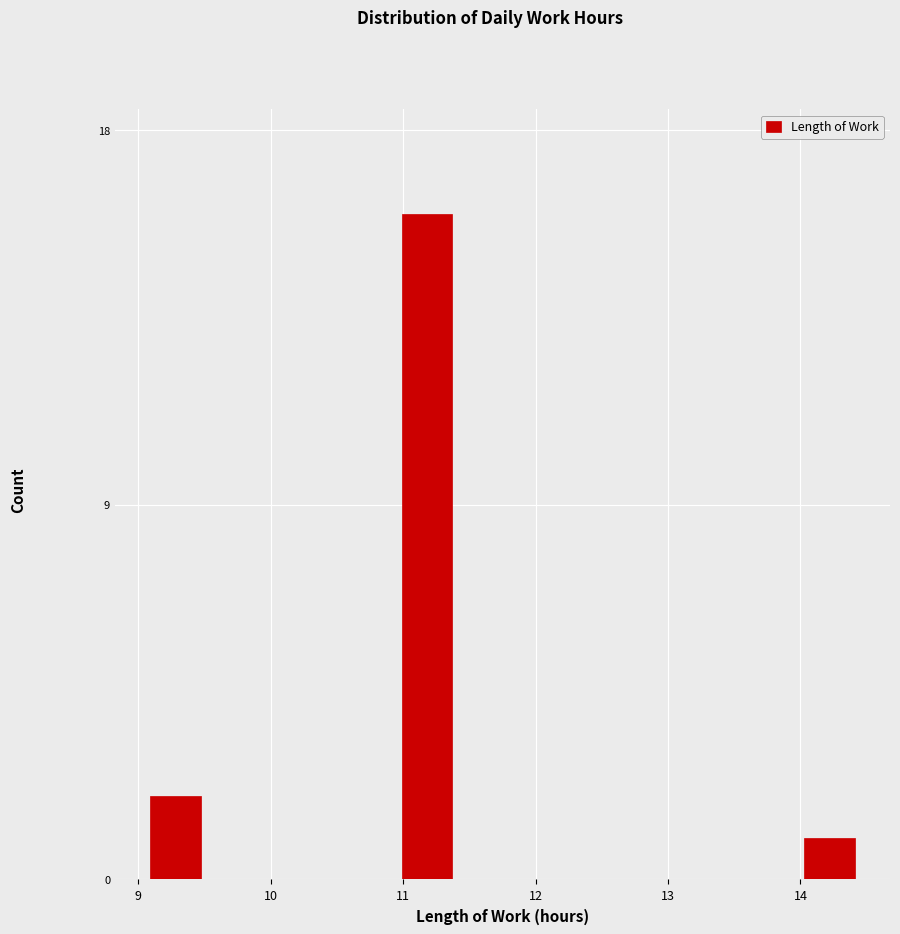

Read against the x-axis, roughly where is the centre of the tallest bar?

11.2